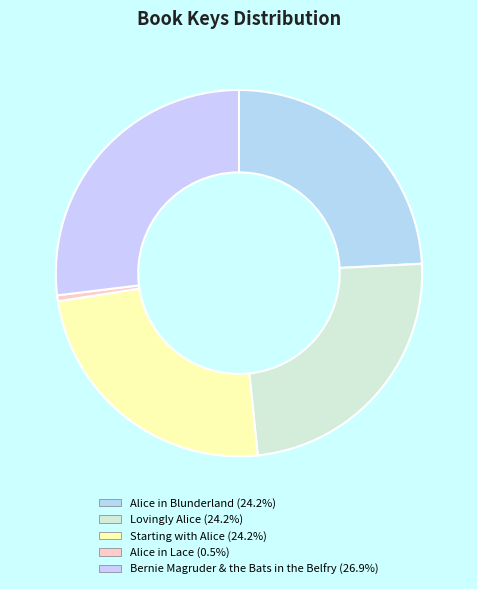

Rank the categories by value from highest to lowest.

Bernie Magruder & the Bats in the Belfry, Lovingly Alice, Alice in Blunderland, Starting with Alice, Alice in Lace